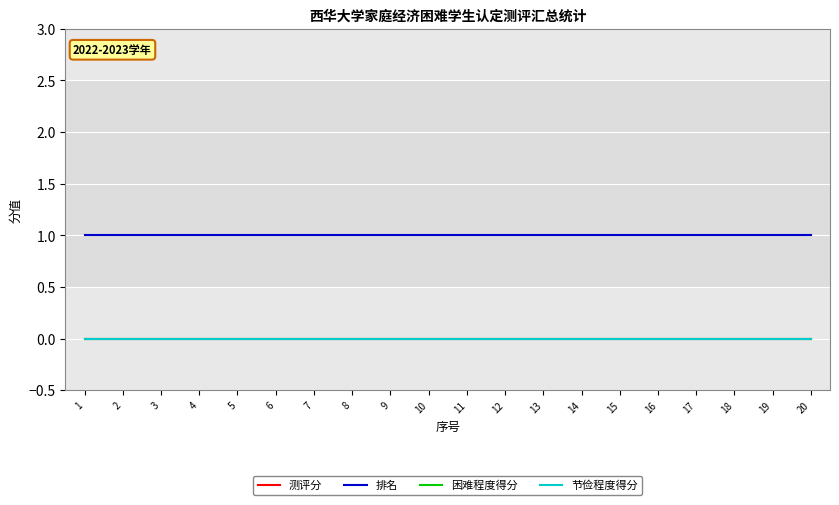

At which category is the sum across all series the highest?

1